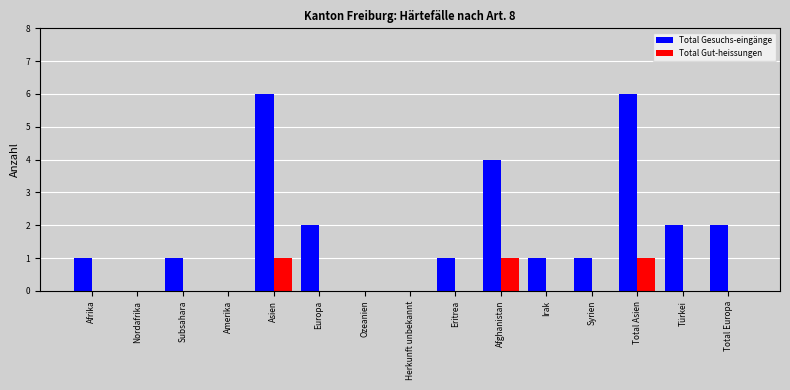

What is the greatest value displayed?

6